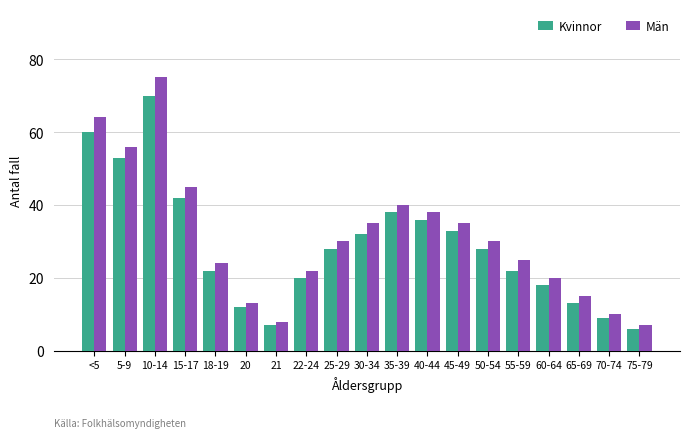

True or false: Män has a value of 8 at 21.

True